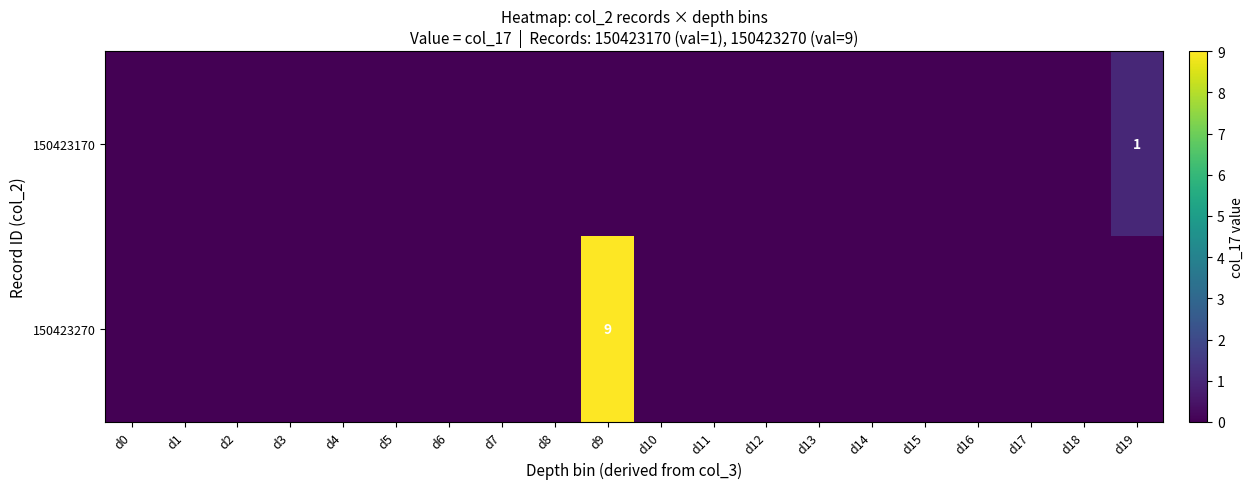

Which series changed the most between d9 and d18?

150423270